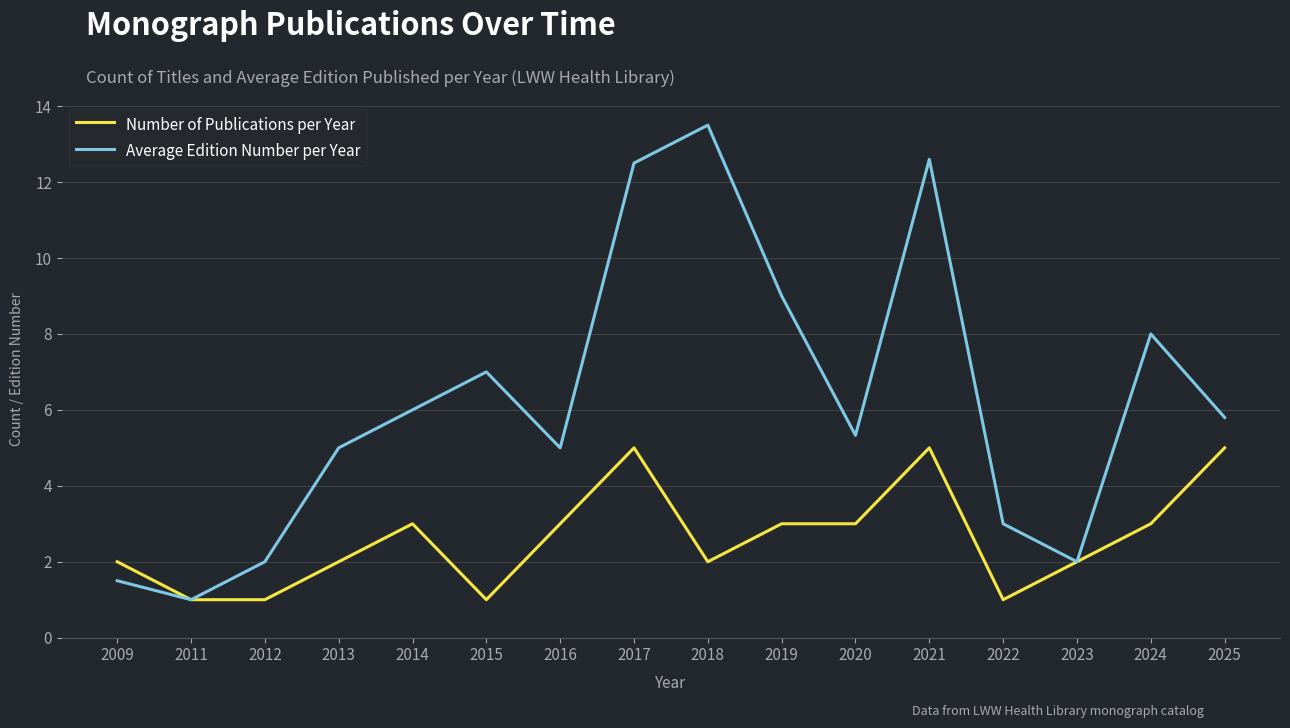

What is the total value across all series at 2024?

11.0